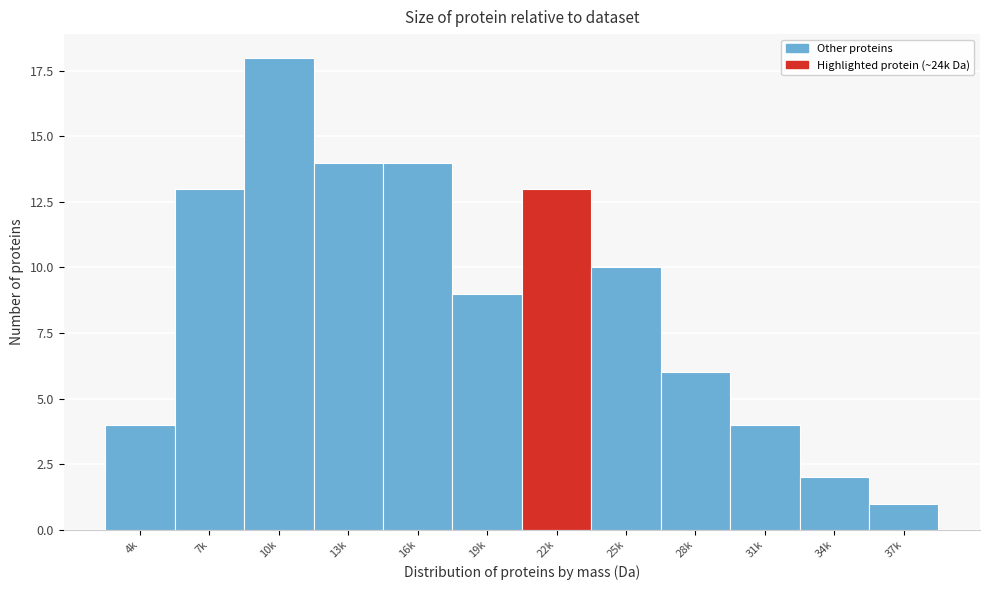

Reading left to right, what are all the values shown in this chart?

4k=4	7k=13	10k=18	13k=14	16k=14	19k=9	22k=13	25k=10	28k=6	31k=4	34k=2	37k=1